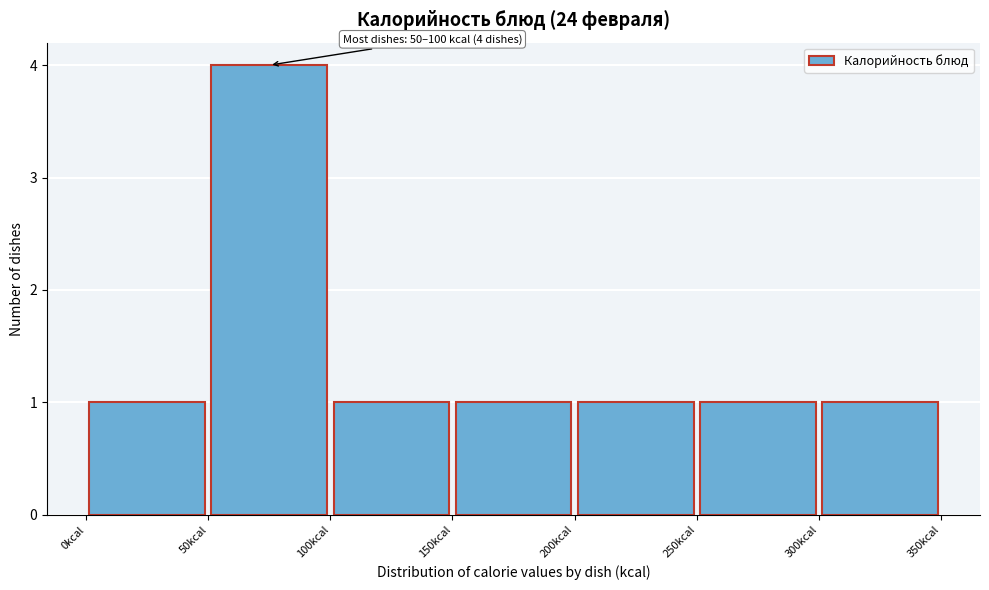

Which range on the x-axis has the tallest bar?

50 to 100